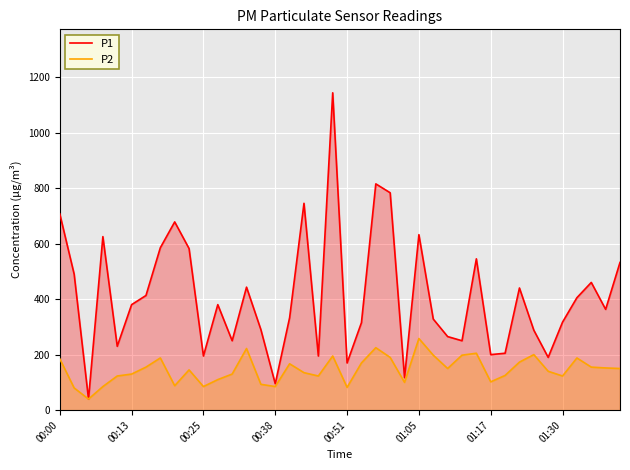

What is the difference between the highest and lowest values at 36?

217.0